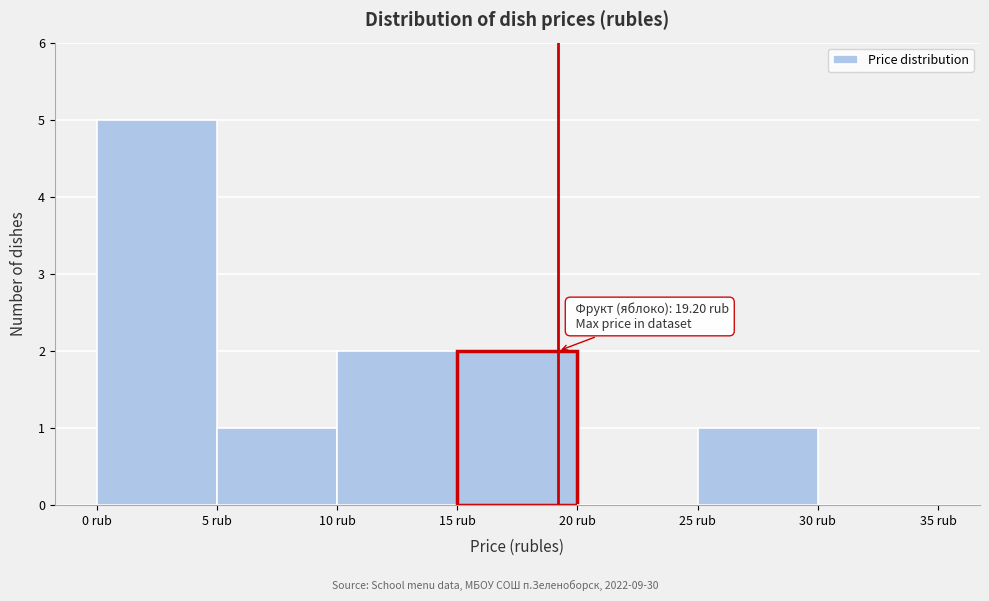

Over which range of the x-axis is the bar tallest?

0 to 5